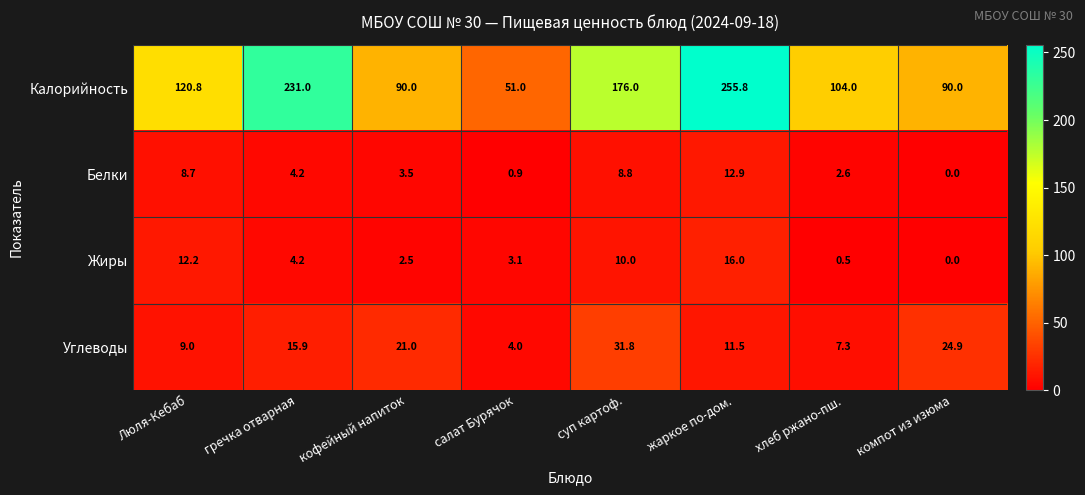

What is the total value across all series at жаркое по-дом.?

296.2